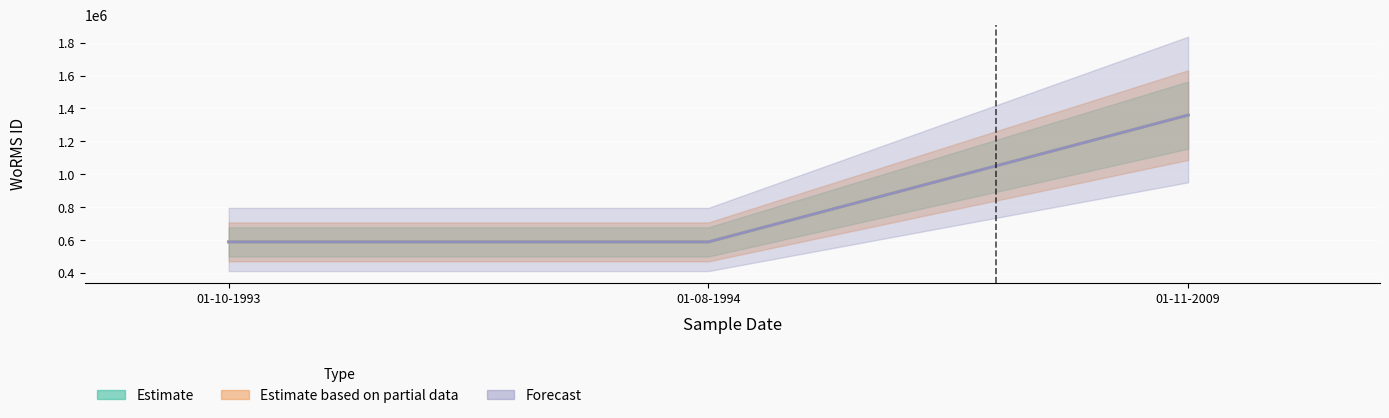

Reading left to right, extract all data points from this chart.

Estimate: 01-10-1993=590433	01-08-1994=590432	01-11-2009=1359766
Estimate based on partial data: 01-10-1993=590433	01-08-1994=590432	01-11-2009=1359766
Forecast: 01-10-1993=590433	01-08-1994=590432	01-11-2009=1359766